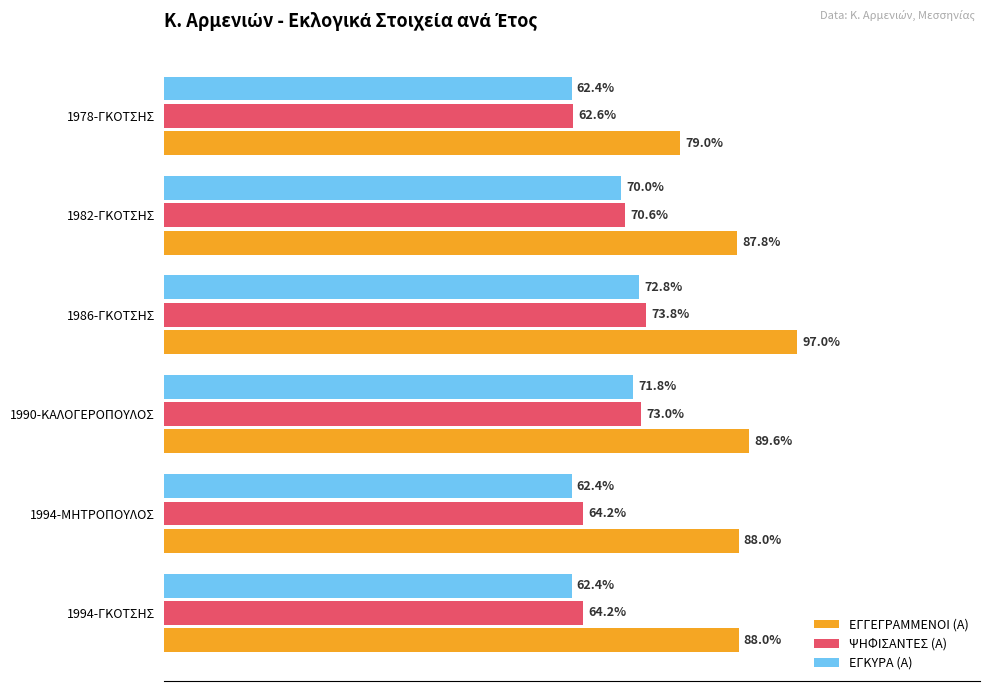

What are all the series names shown in the legend?

ΕΓΓΕΓΡΑΜΜΕΝΟΙ (Α), ΨΗΦΙΣΑΝΤΕΣ (Α), ΕΓΚΥΡΑ (Α)